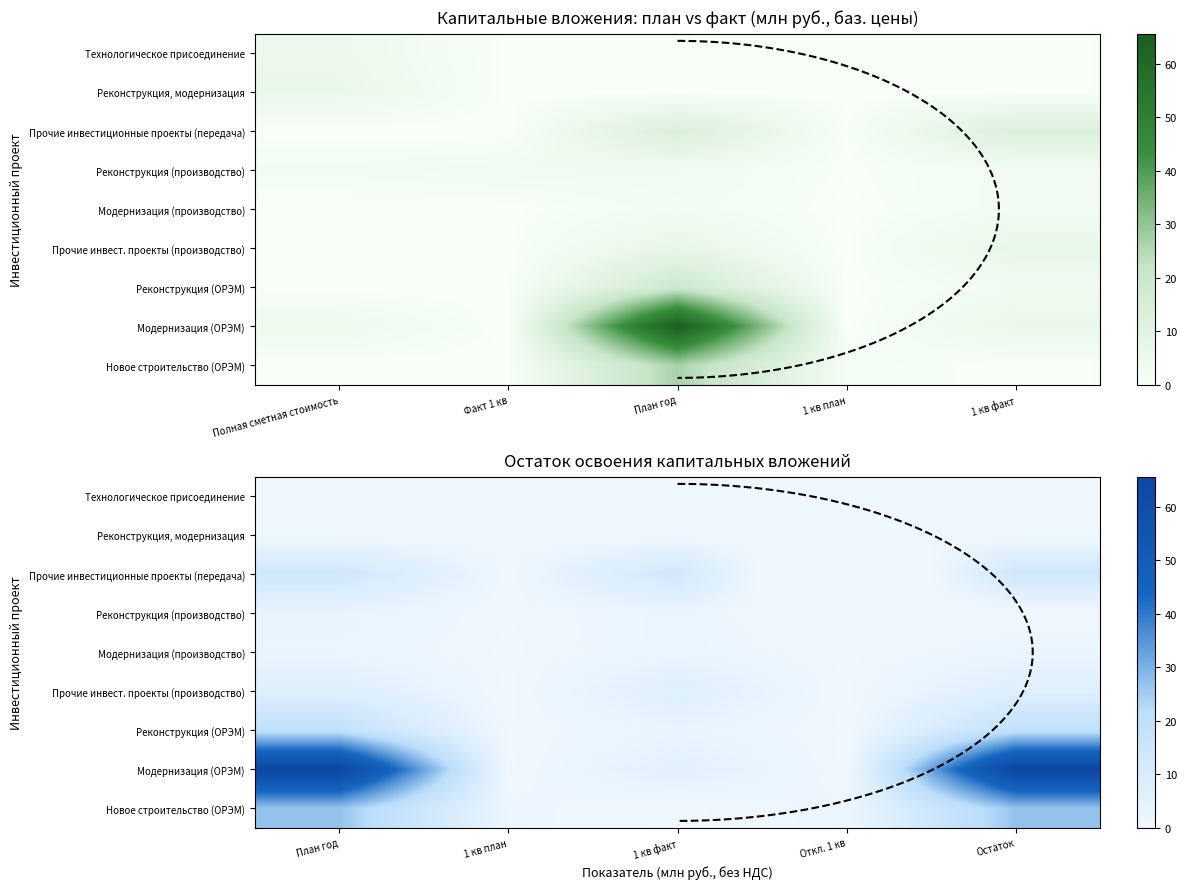

At План год, list the series in order from smallest to largest.

Технологическое присоединение, Реконструкция, модернизация, Модернизация (производство), Реконструкция (производство), Прочие инвест. проекты (производство), Прочие инвестиционные проекты (передача), Реконструкция (ОРЭМ), Новое строительство (ОРЭМ), Модернизация (ОРЭМ)